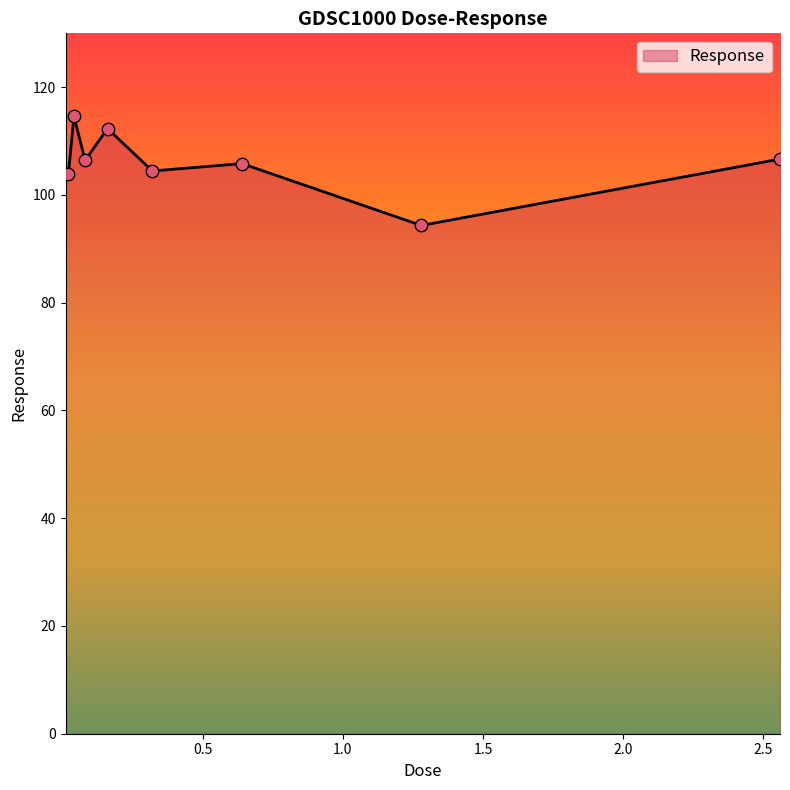

What is the greatest value displayed?

114.6